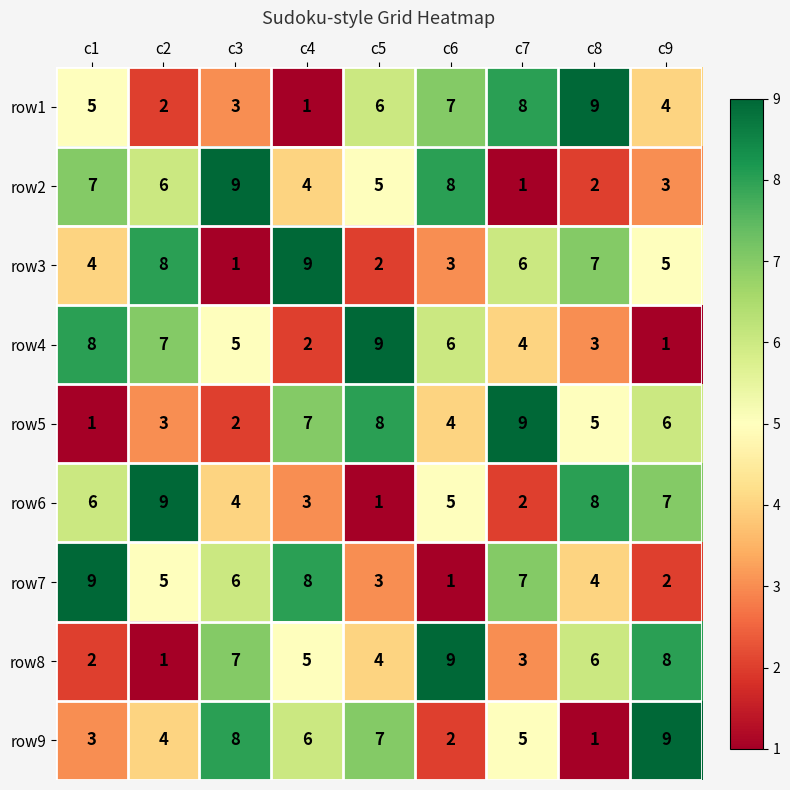

How many categories are shown in the chart?

9